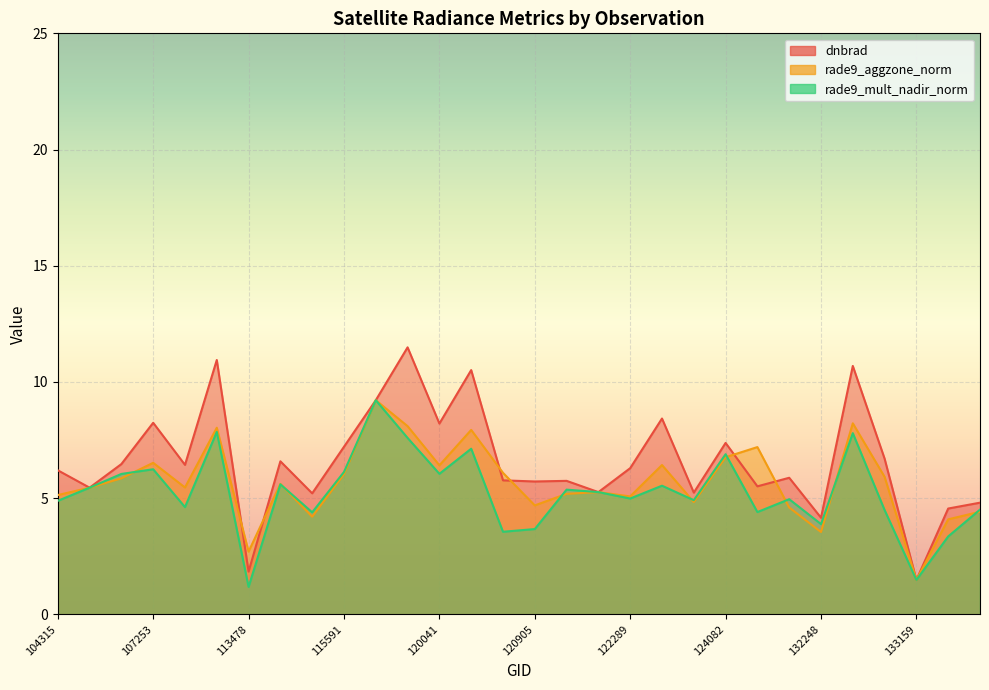

What is the maximum value shown in the chart?

11.5